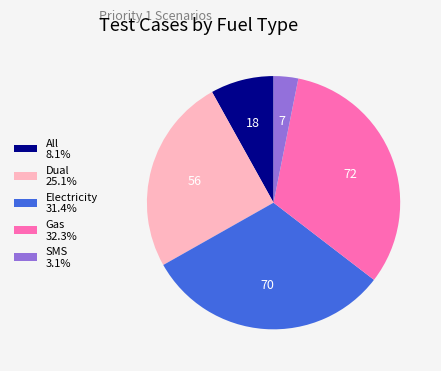

How many segments does this pie chart have?

5